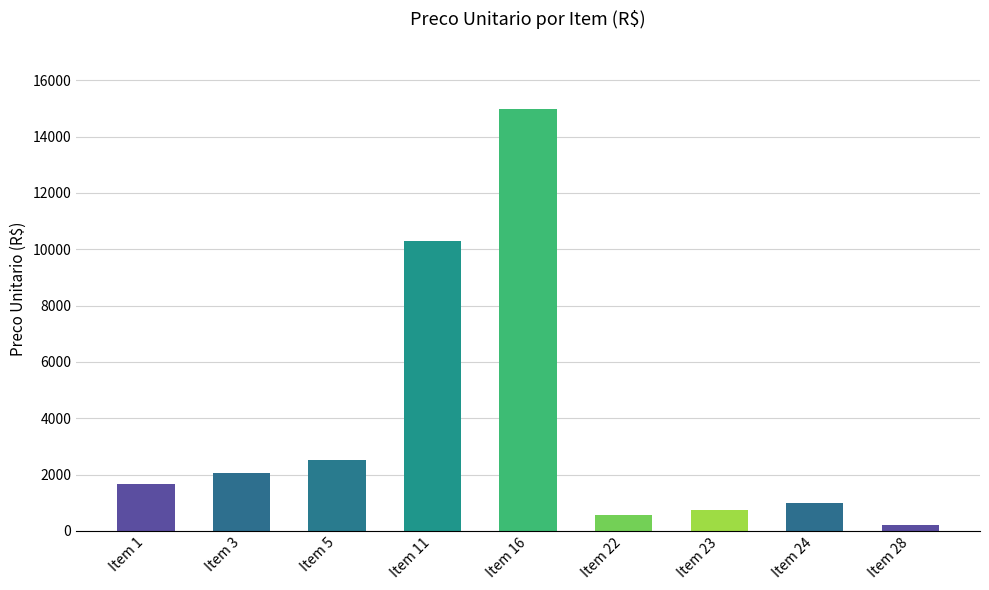

Count the number of values greater than 1651.

5